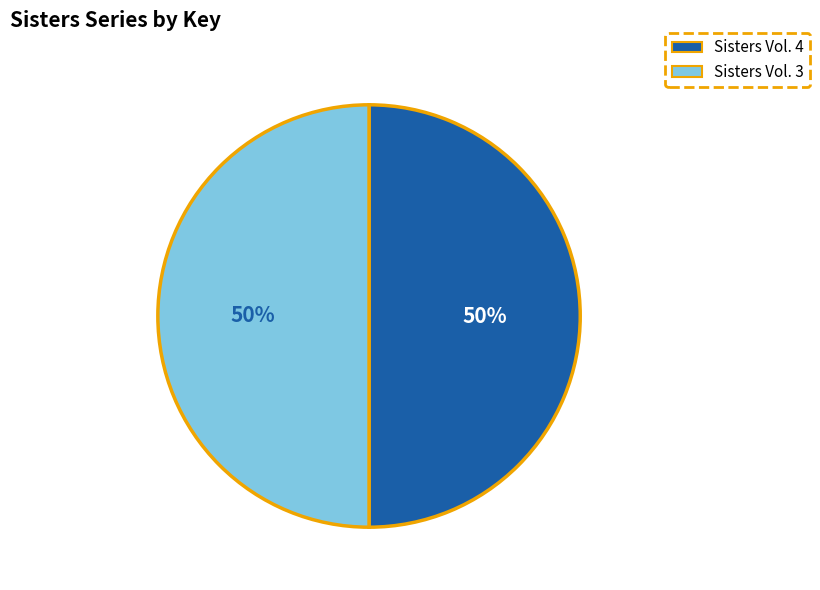

To the nearest percent, what is the combined percentage of Sisters Vol. 4 and Sisters Vol. 3?

100%